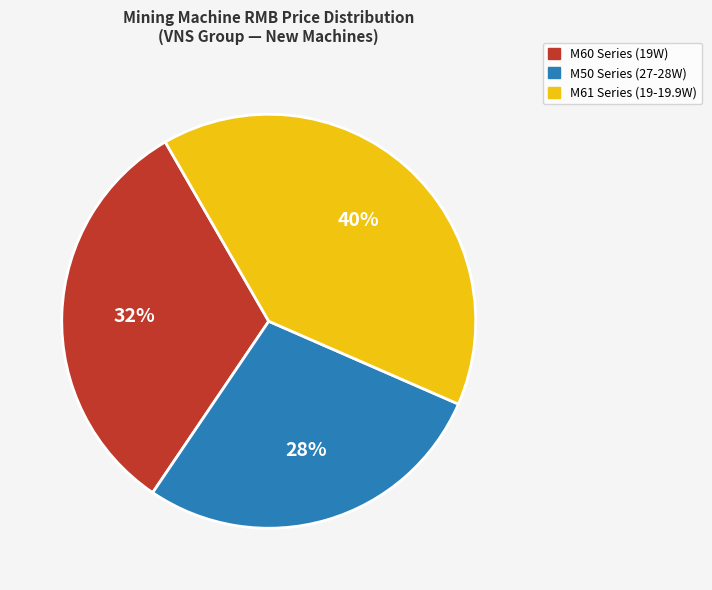

Is there any slice that represents more than half of the pie?

No